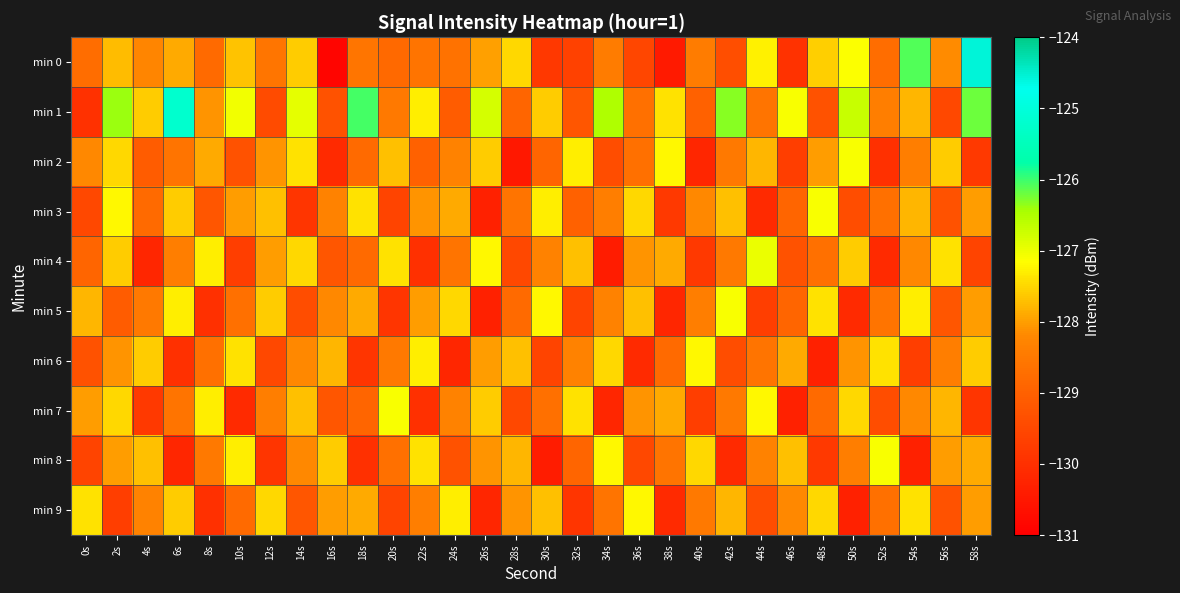

Reading left to right, list all the values displayed in this chart.

min 0: 0s=-128.7	2s=-127.7	4s=-128.3	6s=-127.9	8s=-128.8	10s=-127.7	12s=-128.6	14s=-127.6	16s=-130.9	18s=-128.6	20s=-128.8	22s=-128.6	24s=-128.6	26s=-128.0	28s=-127.5	30s=-129.8	32s=-129.7	34s=-128.5	36s=-129.5	38s=-130.4	40s=-128.4	42s=-129.4	44s=-127.3	46s=-129.9	48s=-127.6	50s=-127.1	52s=-128.7	54s=-126.1	56s=-128.2	58s=-124.6
min 1: 0s=-130.0	2s=-126.4	4s=-127.6	6s=-125.2	8s=-128.1	10s=-127.0	12s=-129.4	14s=-126.9	16s=-129.3	18s=-126.0	20s=-128.5	22s=-127.3	24s=-129.1	26s=-126.8	28s=-128.9	30s=-127.6	32s=-129.2	34s=-126.5	36s=-128.7	38s=-127.4	40s=-129.0	42s=-126.3	44s=-128.6	46s=-127.1	48s=-129.3	50s=-126.7	52s=-128.4	54s=-127.8	56s=-129.5	58s=-126.2
min 2: 0s=-128.2	2s=-127.5	4s=-129.1	6s=-128.6	8s=-127.9	10s=-129.3	12s=-128.1	14s=-127.4	16s=-130.1	18s=-128.8	20s=-127.7	22s=-129.0	24s=-128.3	26s=-127.6	28s=-130.5	30s=-128.9	32s=-127.3	34s=-129.4	36s=-128.7	38s=-127.2	40s=-130.2	42s=-128.5	44s=-127.8	46s=-129.7	48s=-128.0	50s=-127.1	52s=-130.0	54s=-128.4	56s=-127.6	58s=-129.8
min 3: 0s=-129.5	2s=-127.2	4s=-128.8	6s=-127.6	8s=-129.2	10s=-128.0	12s=-127.7	14s=-129.9	16s=-128.3	18s=-127.4	20s=-129.6	22s=-128.1	24s=-127.9	26s=-130.3	28s=-128.6	30s=-127.3	32s=-129.0	34s=-128.4	36s=-127.5	38s=-129.8	40s=-128.2	42s=-127.7	44s=-130.1	46s=-128.9	48s=-127.1	50s=-129.4	52s=-128.7	54s=-127.8	56s=-129.3	58s=-128.0
min 4: 0s=-128.9	2s=-127.6	4s=-130.2	6s=-128.4	8s=-127.3	10s=-129.7	12s=-128.0	14s=-127.5	16s=-129.2	18s=-128.8	20s=-127.4	22s=-130.0	24s=-128.6	26s=-127.2	28s=-129.5	30s=-128.3	32s=-127.7	34s=-130.4	36s=-128.1	38s=-127.9	40s=-129.8	42s=-128.5	44s=-127.0	46s=-129.3	48s=-128.7	50s=-127.6	52s=-130.1	54s=-128.2	56s=-127.4	58s=-129.6
min 5: 0s=-127.8	2s=-129.1	4s=-128.5	6s=-127.3	8s=-130.0	10s=-128.7	12s=-127.6	14s=-129.4	16s=-128.2	18s=-127.9	20s=-129.9	22s=-128.0	24s=-127.5	26s=-130.3	28s=-128.8	30s=-127.2	32s=-129.6	34s=-128.3	36s=-127.7	38s=-130.2	40s=-128.4	42s=-127.1	44s=-129.7	46s=-128.9	48s=-127.4	50s=-130.1	52s=-128.6	54s=-127.3	56s=-129.2	58s=-128.0
min 6: 0s=-129.3	2s=-128.1	4s=-127.6	6s=-130.0	8s=-128.7	10s=-127.4	12s=-129.5	14s=-128.2	16s=-127.8	18s=-129.9	20s=-128.5	22s=-127.3	24s=-130.2	26s=-128.0	28s=-127.7	30s=-129.6	32s=-128.3	34s=-127.5	36s=-130.1	38s=-128.8	40s=-127.2	42s=-129.4	44s=-128.6	46s=-127.9	48s=-130.3	50s=-128.1	52s=-127.4	54s=-129.7	56s=-128.4	58s=-127.6
min 7: 0s=-128.0	2s=-127.5	4s=-129.8	6s=-128.6	8s=-127.3	10s=-130.1	12s=-128.4	14s=-127.7	16s=-129.2	18s=-128.9	20s=-127.1	22s=-130.0	24s=-128.3	26s=-127.6	28s=-129.5	30s=-128.7	32s=-127.4	34s=-130.2	36s=-128.1	38s=-127.9	40s=-129.7	42s=-128.5	44s=-127.2	46s=-130.3	48s=-128.8	50s=-127.5	52s=-129.4	54s=-128.2	56s=-127.8	58s=-129.9
min 8: 0s=-129.6	2s=-128.0	4s=-127.7	6s=-130.2	8s=-128.5	10s=-127.3	12s=-129.9	14s=-128.2	16s=-127.6	18s=-130.0	20s=-128.7	22s=-127.4	24s=-129.3	26s=-128.1	28s=-127.8	30s=-130.4	32s=-128.9	34s=-127.2	36s=-129.5	38s=-128.6	40s=-127.5	42s=-130.1	44s=-128.3	46s=-127.7	48s=-129.8	50s=-128.4	52s=-127.1	54s=-130.3	56s=-128.0	58s=-127.9
min 9: 0s=-127.4	2s=-129.7	4s=-128.3	6s=-127.6	8s=-130.0	10s=-128.8	12s=-127.5	14s=-129.2	16s=-128.0	18s=-127.9	20s=-129.6	22s=-128.4	24s=-127.3	26s=-130.2	28s=-128.1	30s=-127.7	32s=-129.9	34s=-128.6	36s=-127.2	38s=-130.1	40s=-128.5	42s=-127.8	44s=-129.4	46s=-128.2	48s=-127.5	50s=-130.3	52s=-128.7	54s=-127.4	56s=-129.3	58s=-128.0